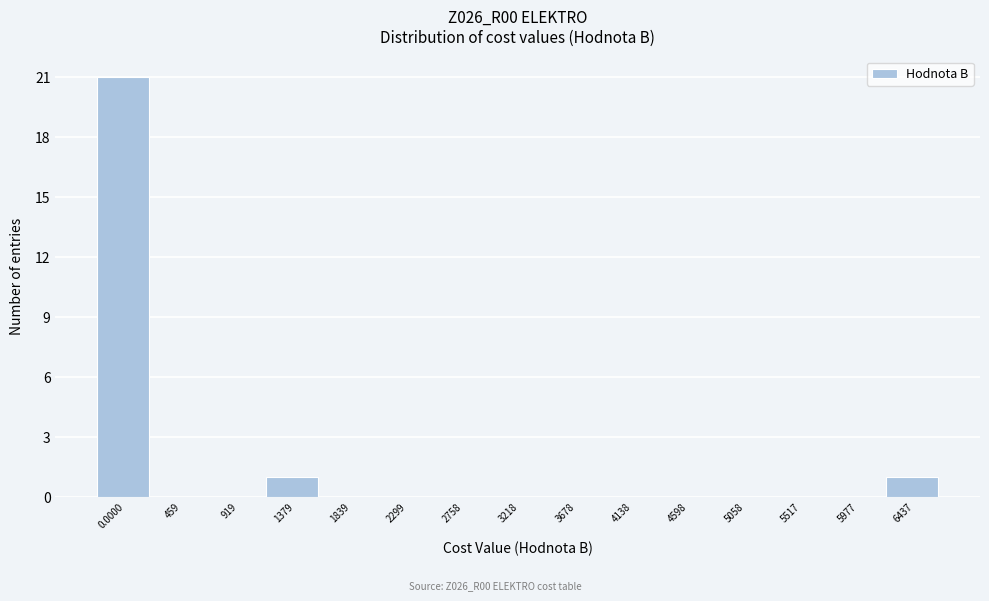

Reading left to right, transcribe all the data shown in this chart.

0.0000=21	459=0	919=0	1379=1	1839=0	2299=0	2758=0	3218=0	3678=0	4138=0	4598=0	5058=0	5517=0	5977=0	6437=1